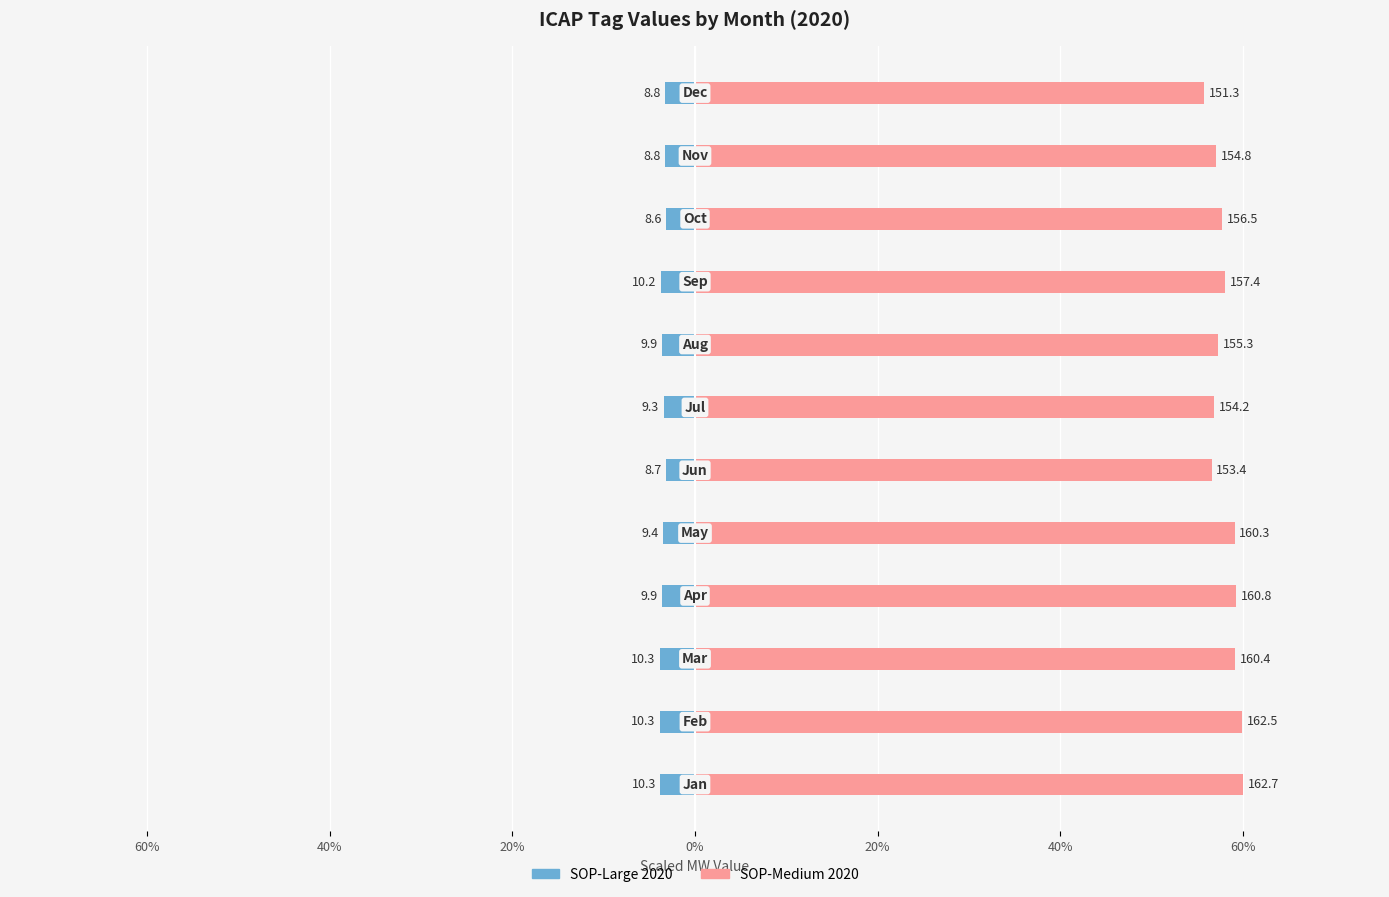

The SOP-Large 2020 series shows -3.6 at 0%. True or false?

True